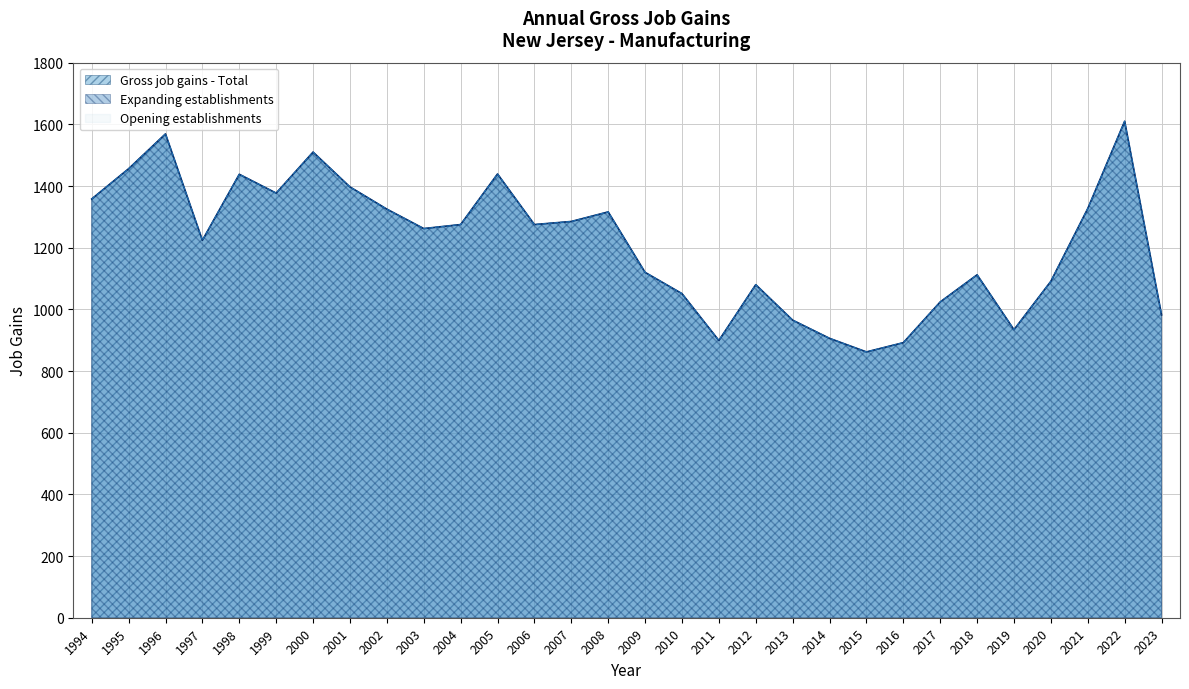

True or false: Gross job gains - Total and Expanding establishments cross at least once.

False